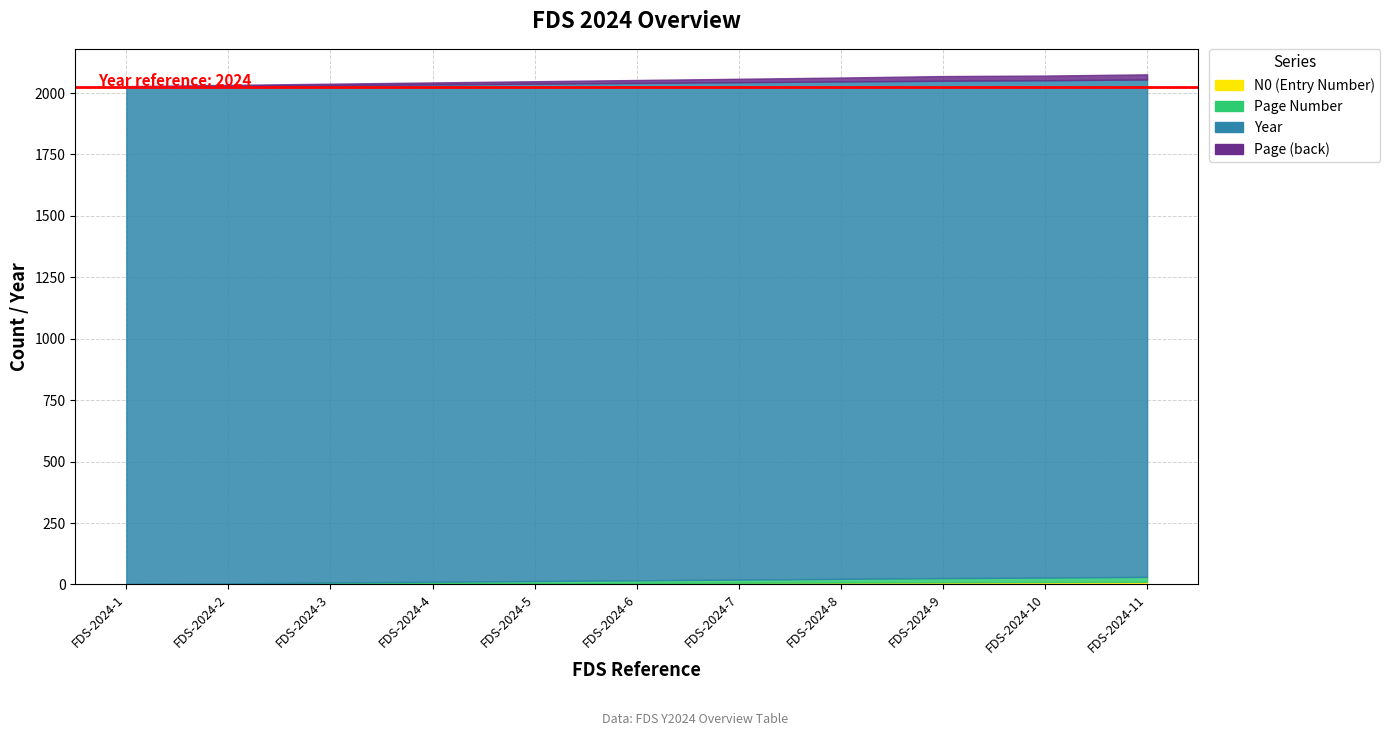

True or false: N0 (Entry Number) and Page (back) cross at least once.

False